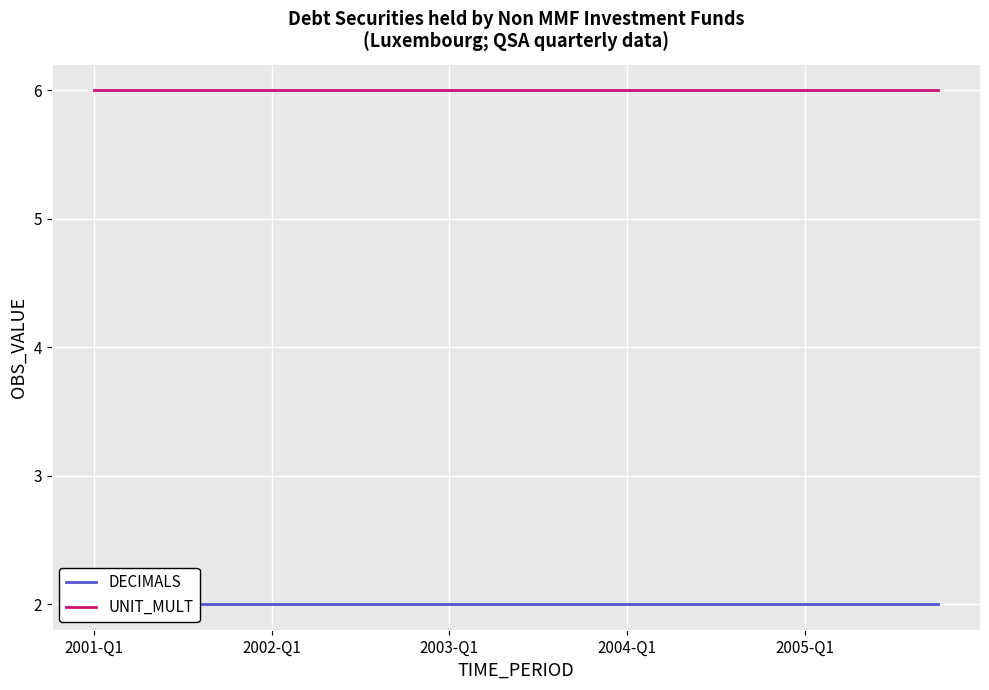

At how many categories does at least one series exceed 5?

20